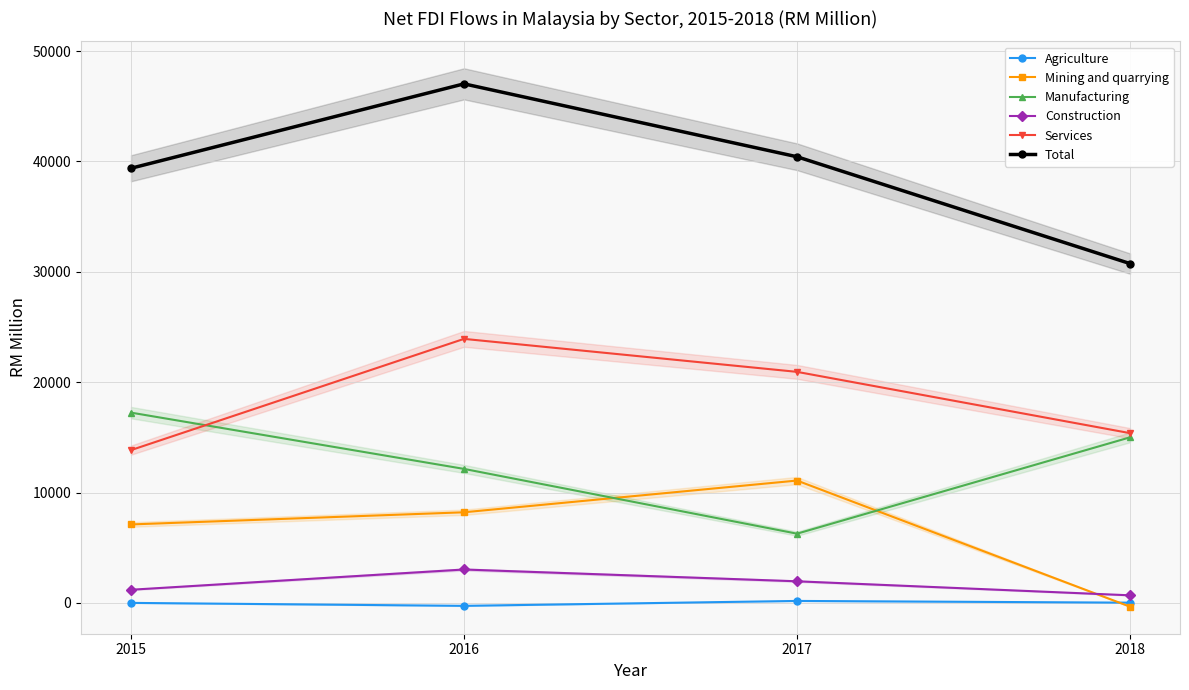

What is the average value of the Mining and quarrying series?

6514.0